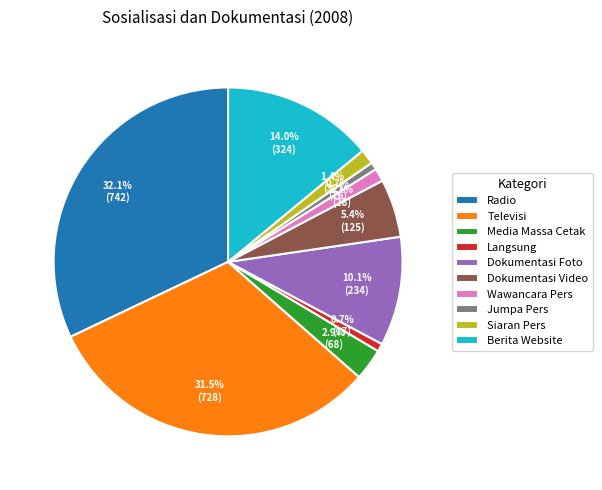

Which category has the biggest portion of the pie?

Radio